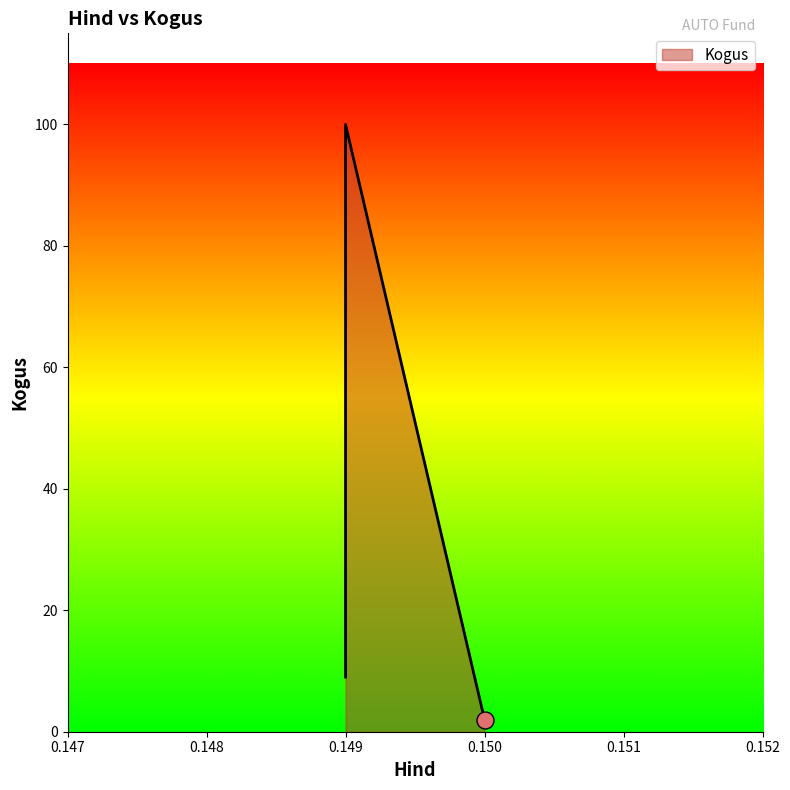

Between 0.149 and 0.15, which is larger?

0.149